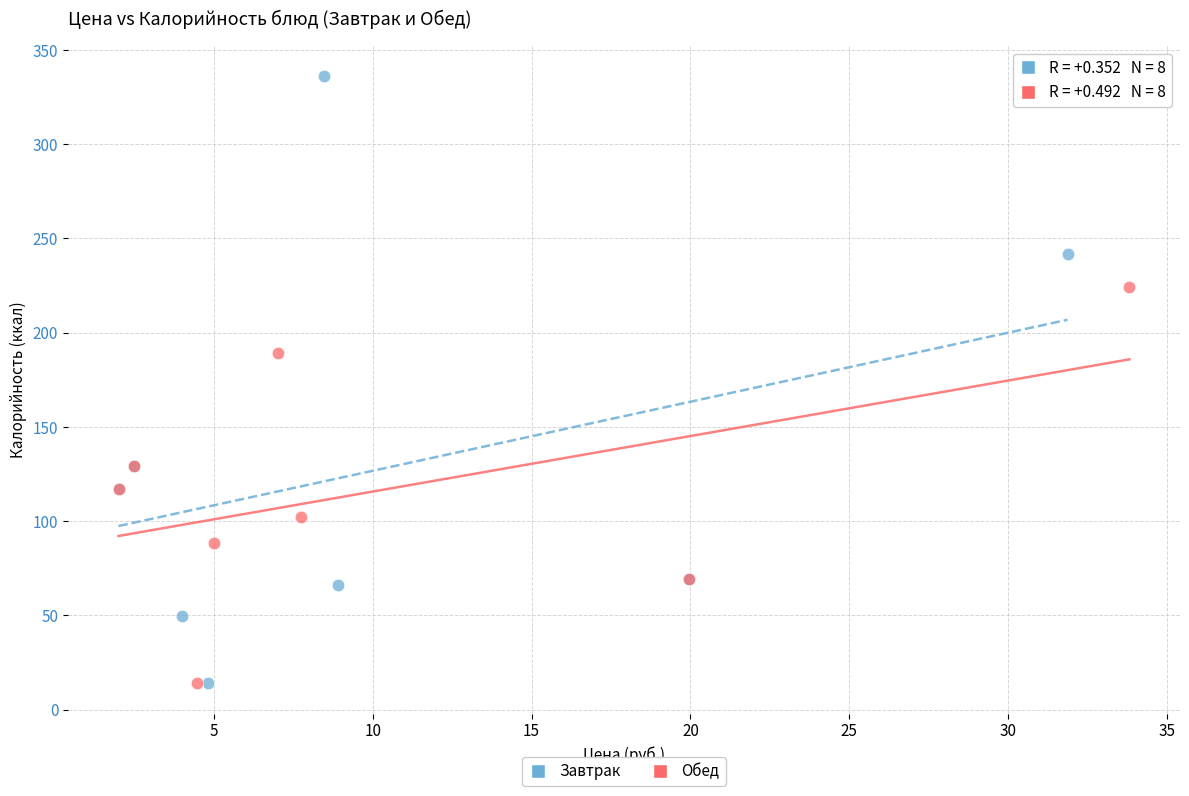

What are all the series names shown in the legend?

Завтрак, Обед